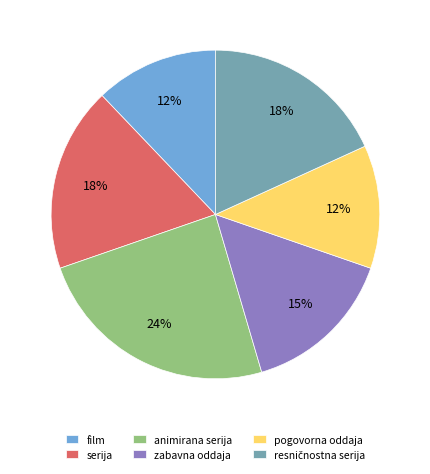

Approximately how many times larger is the value at film compared to serija?

0.7